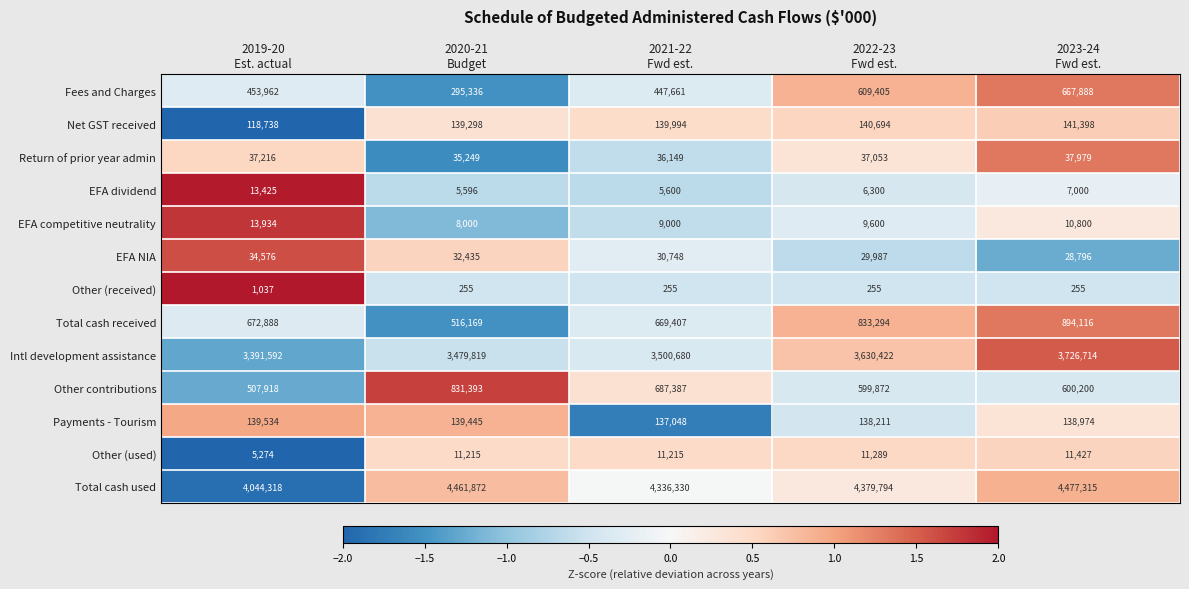

Count the EFA competitive neutrality values in the range 9000 to 10800.

3